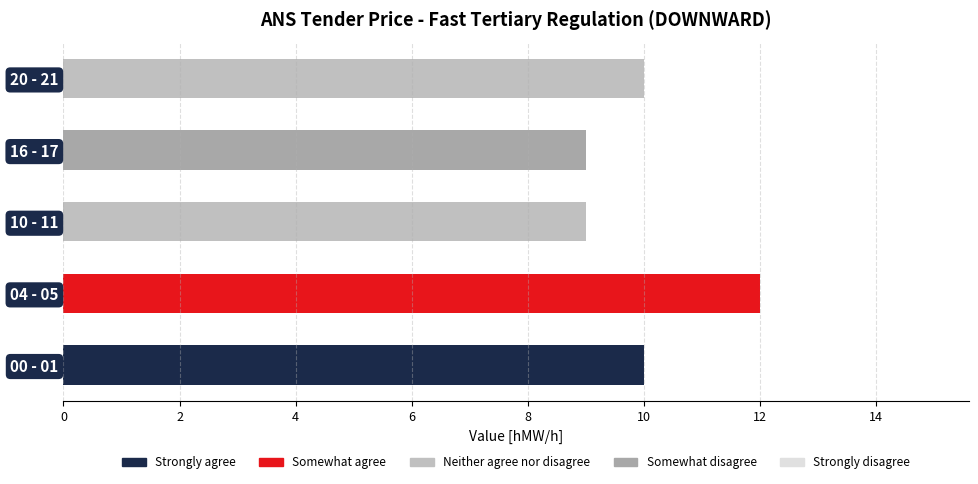

At which label does Strongly agree reach its peak?

00 - 01